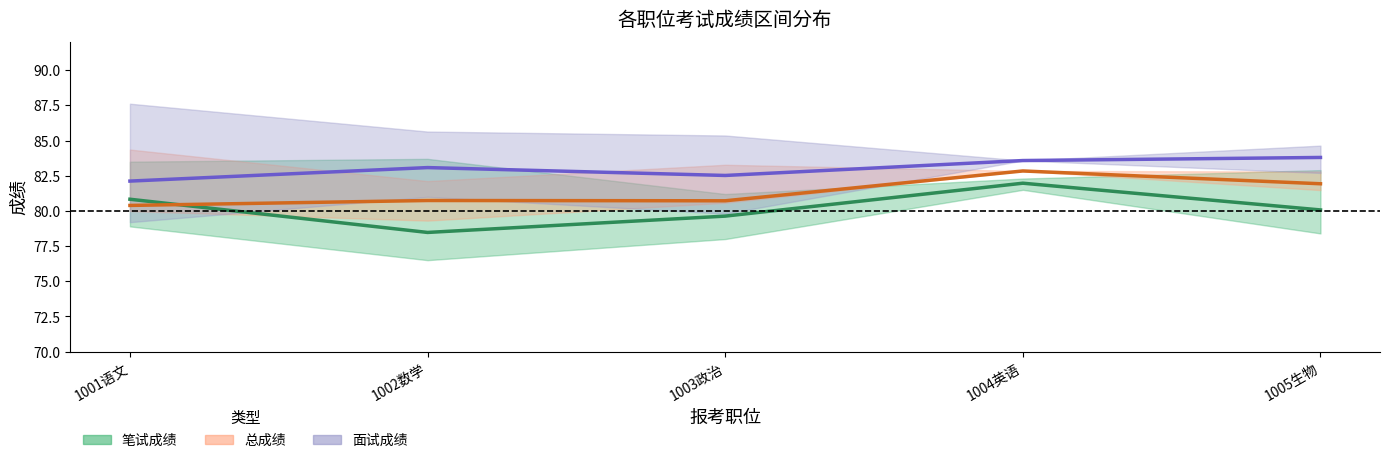

Does the chart have visible grid lines?

No